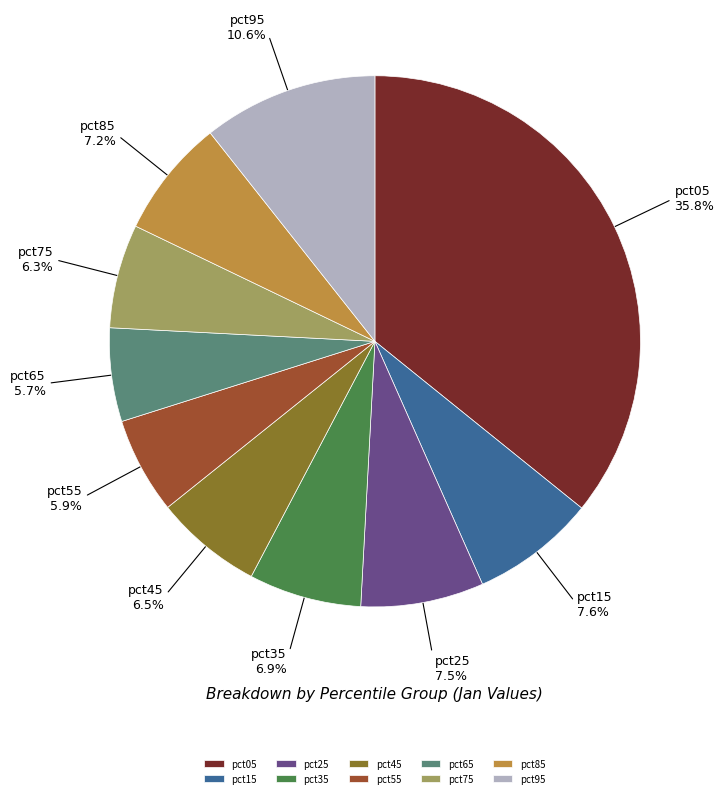

Which category has the biggest portion of the pie?

pct05